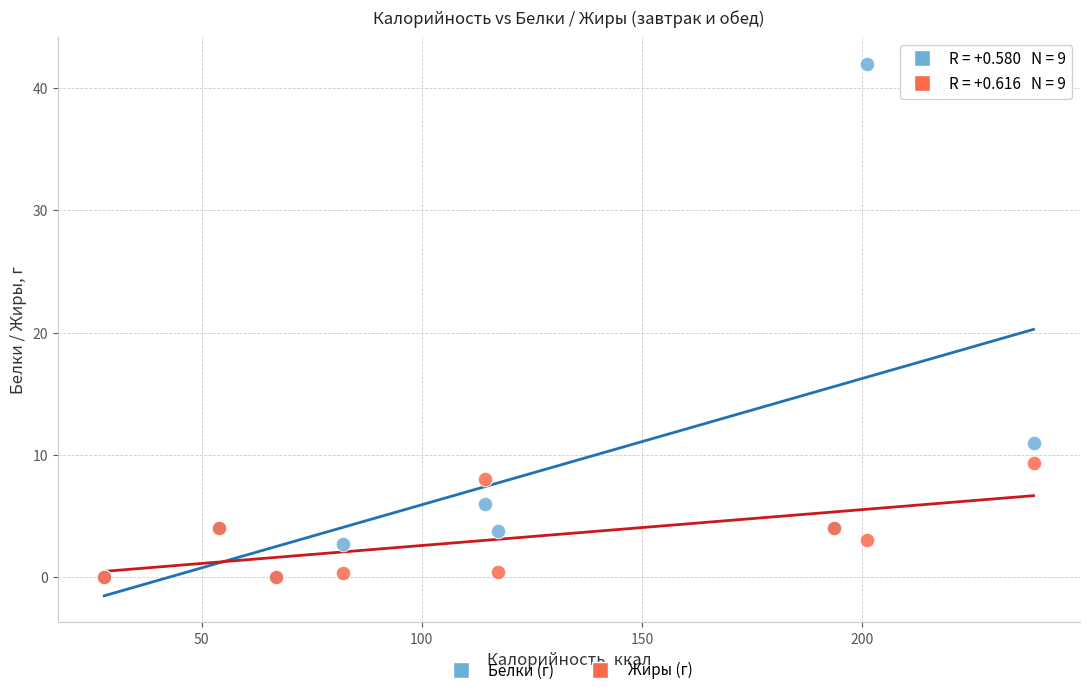

In the Белки (г) series, what Y value is closest to 21?

11.0